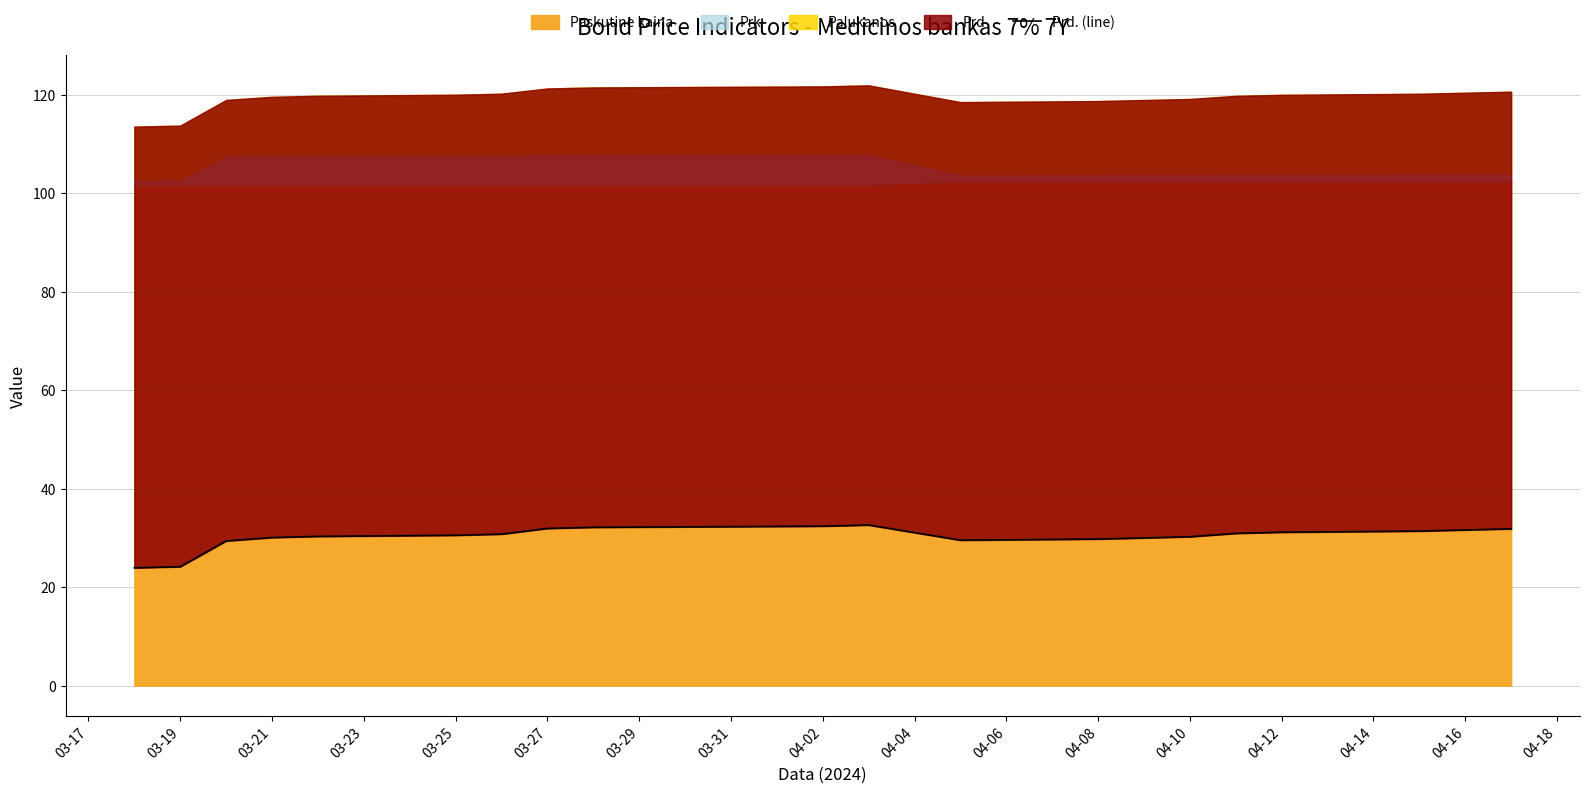

Approximately how many times larger is the value at 04-16 compared to 03-19?

1.3